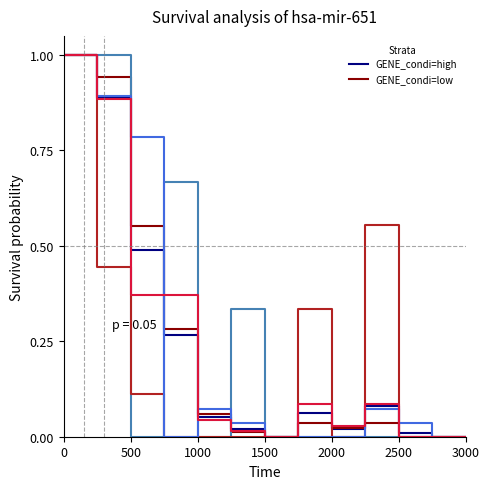

What is the maximum value shown in the chart?

1.0